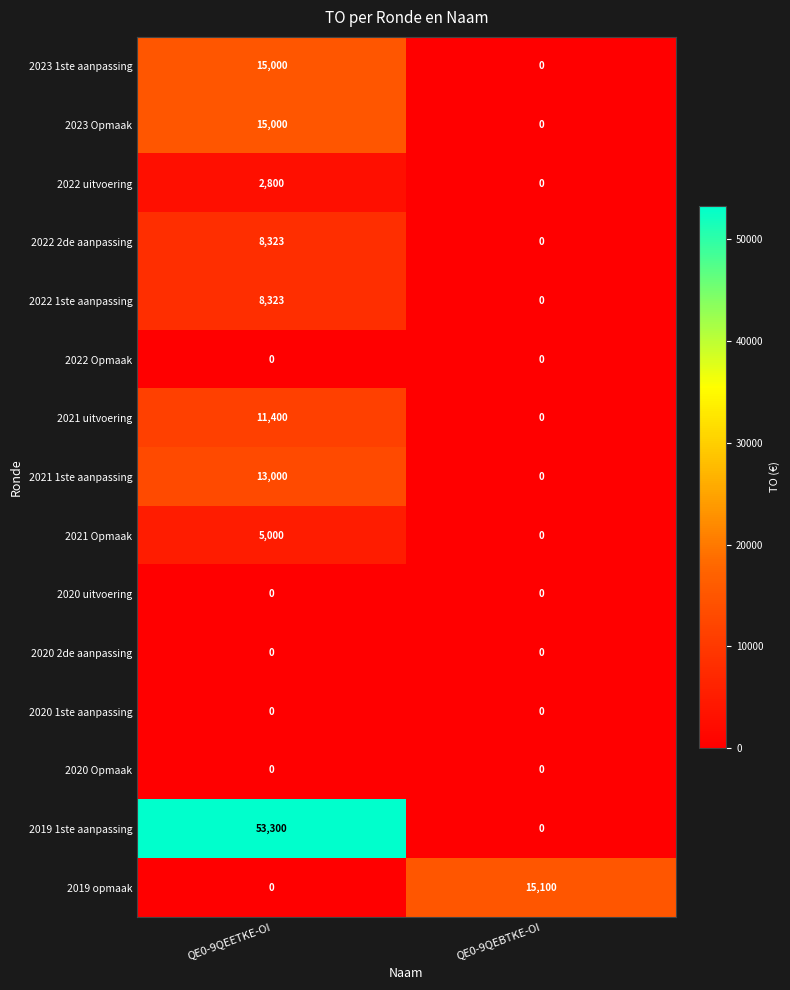

What is the difference between the maximum and minimum values in the 2023 1ste aanpassing series?

15000